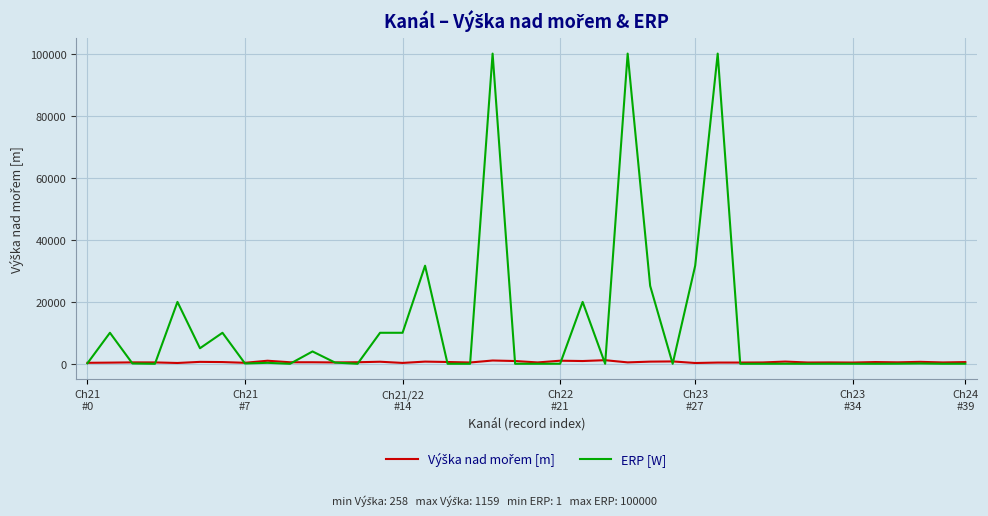

Which series has the largest total across all categories?

ERP [W]